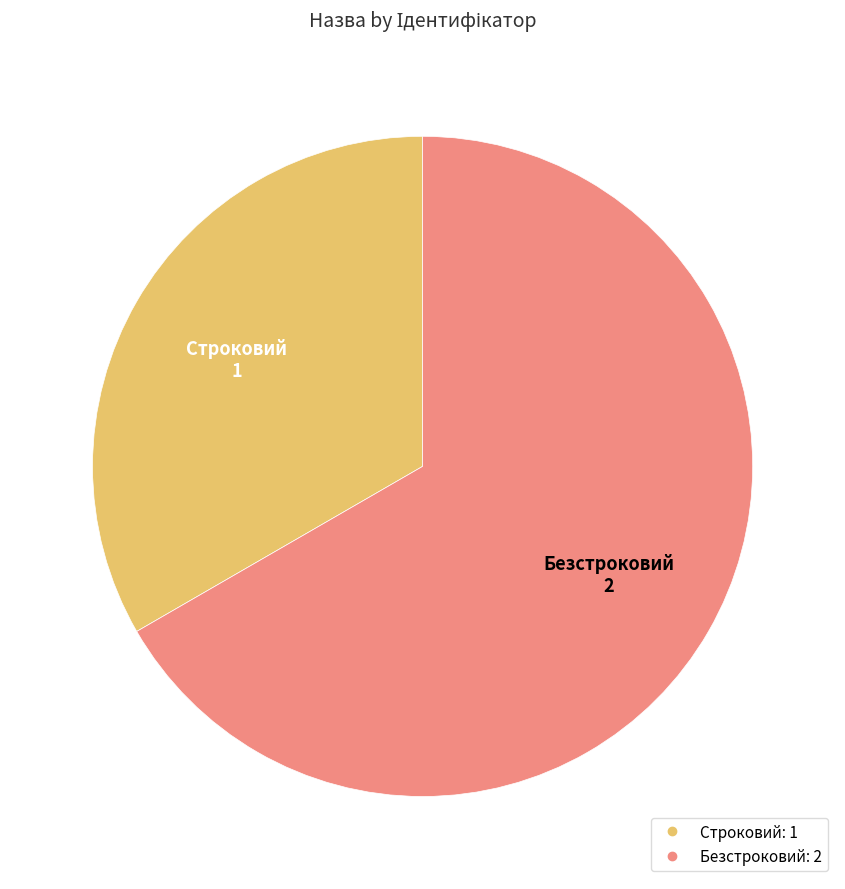

Which slice is the smallest?

Строковий